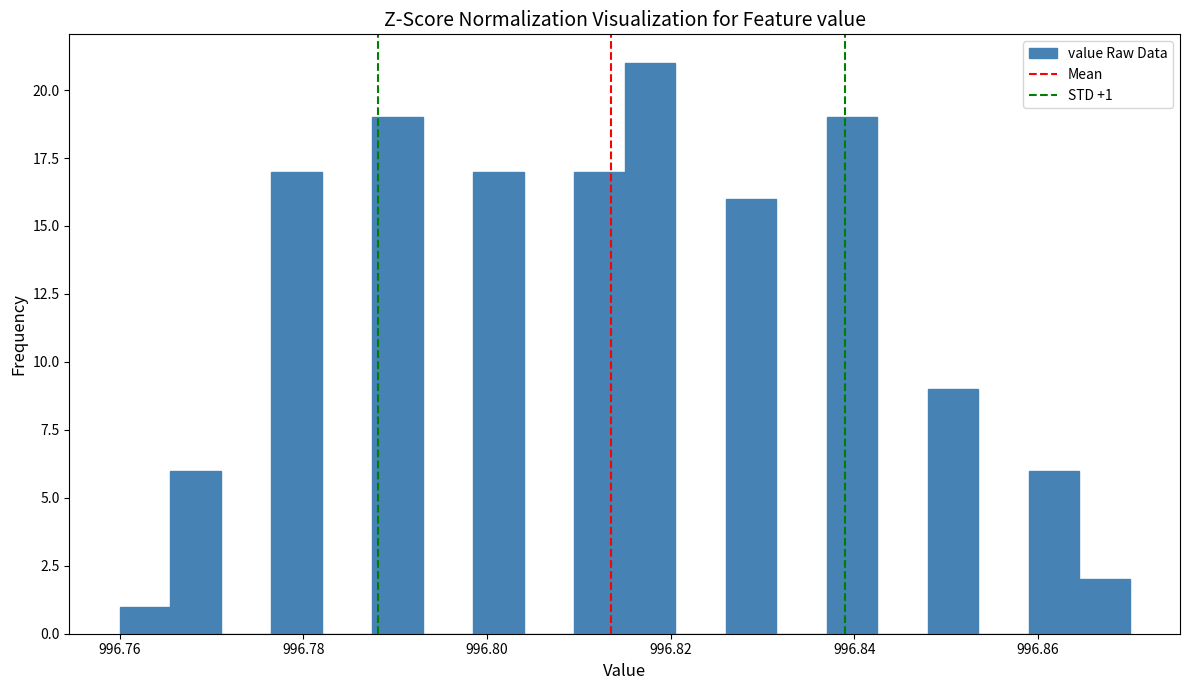

Read against the x-axis, roughly where is the centre of the tallest bar?

996.818